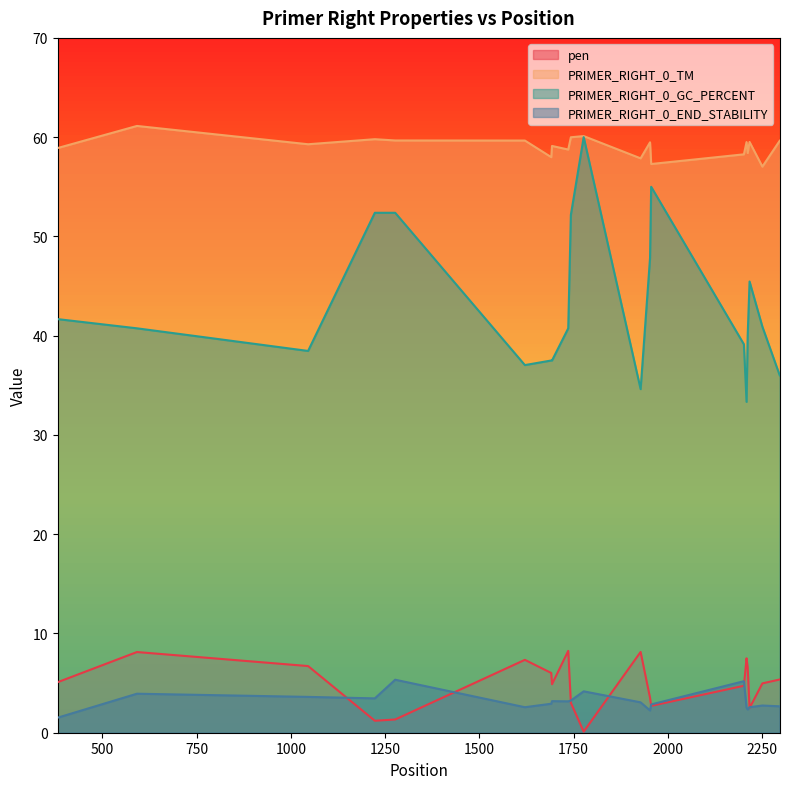

How many data points in pen are less than 5?

10